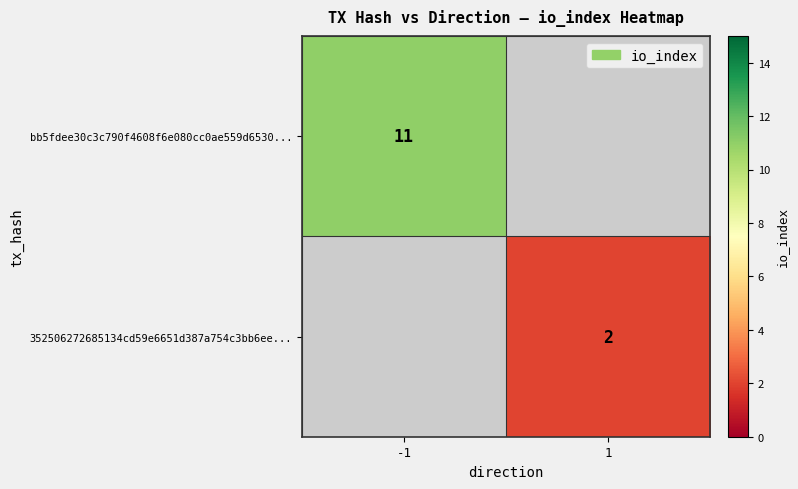

What is the maximum value shown in the chart?

11.0